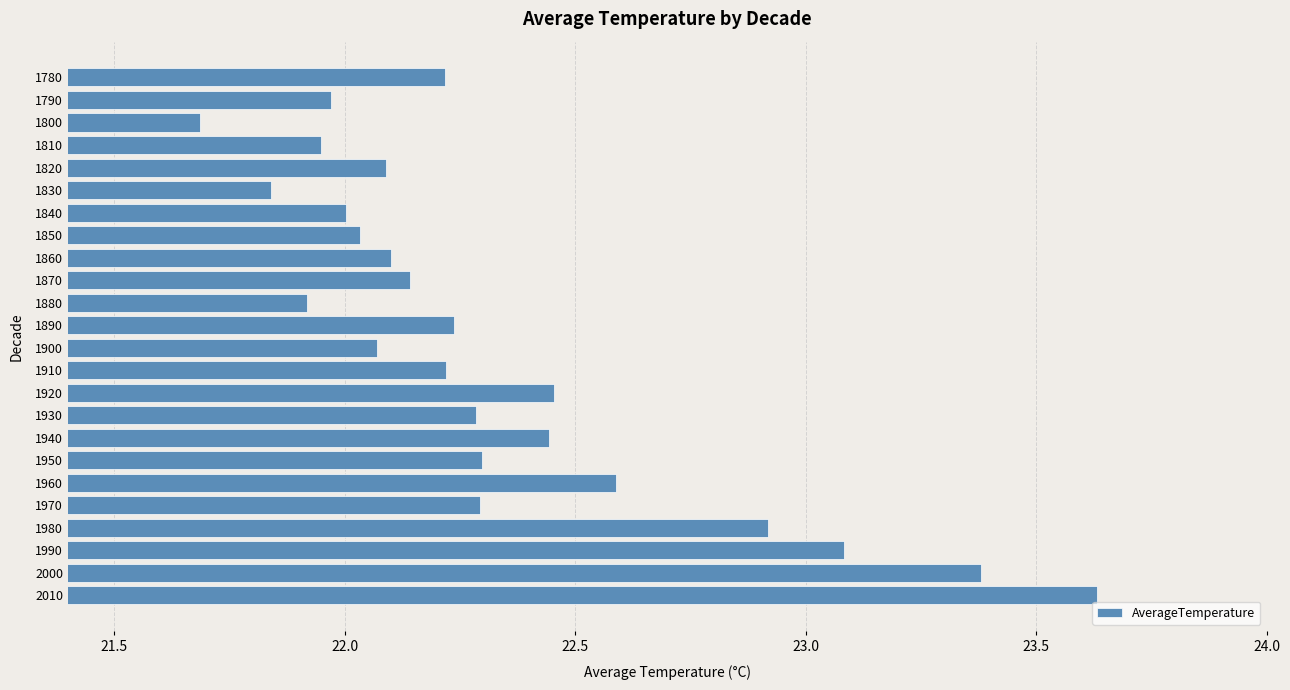

What is the sum of all values?

535.9